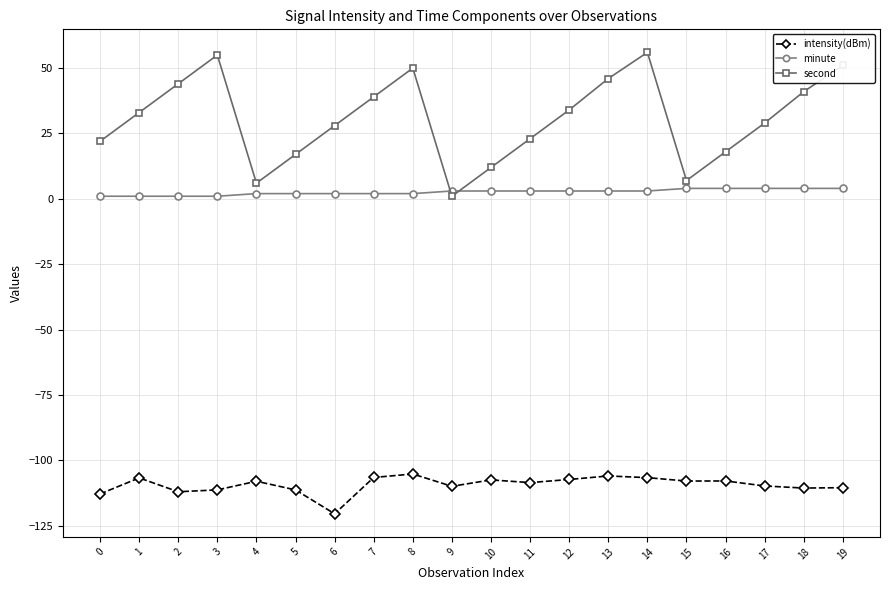

True or false: minute has a value of 4.0 at 15.

True